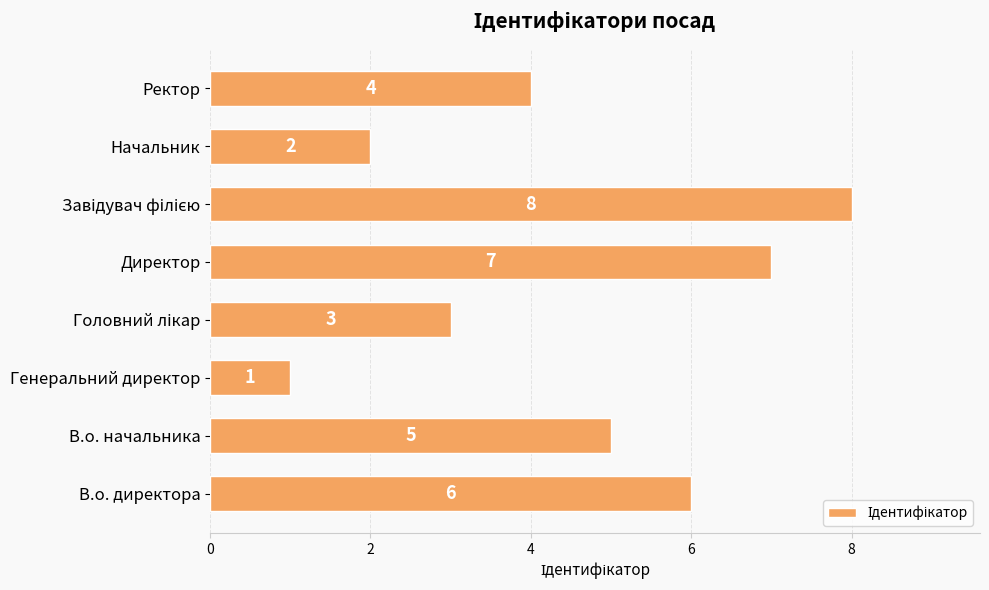

How many bars are there in total?

8